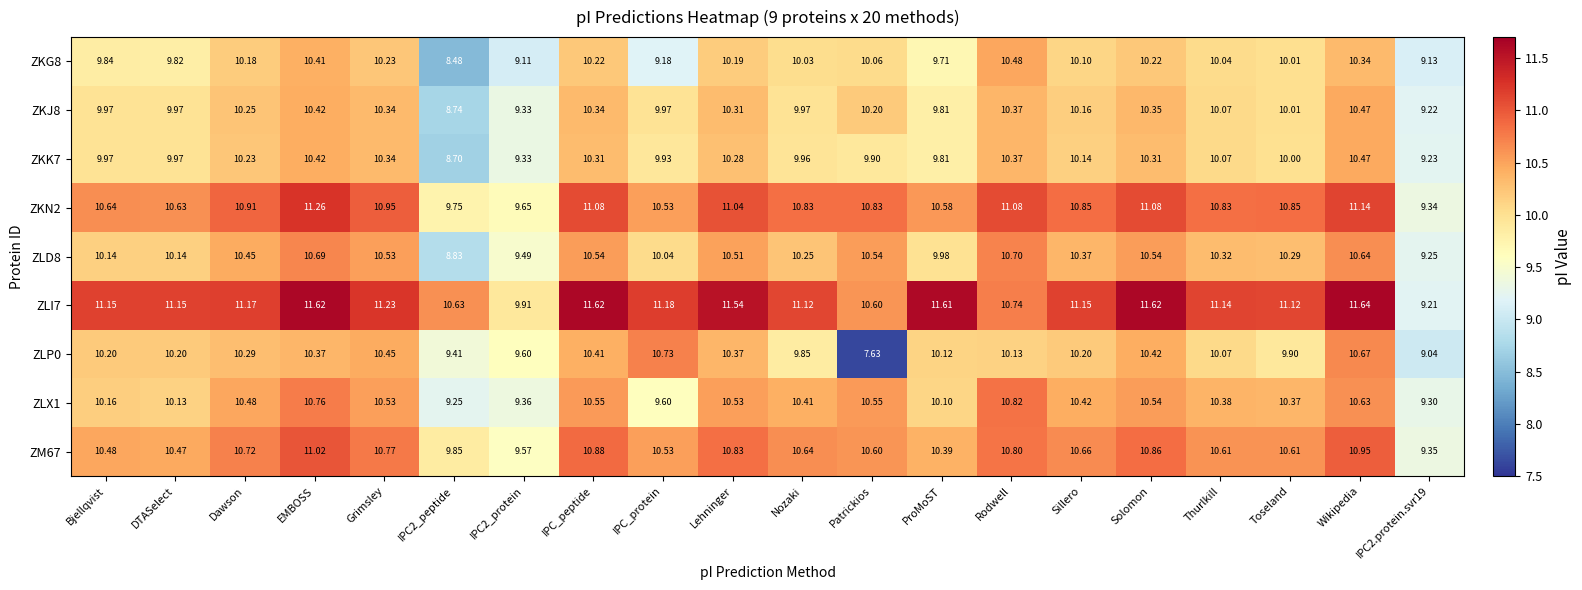

What is the minimum value shown in the chart?

7.6